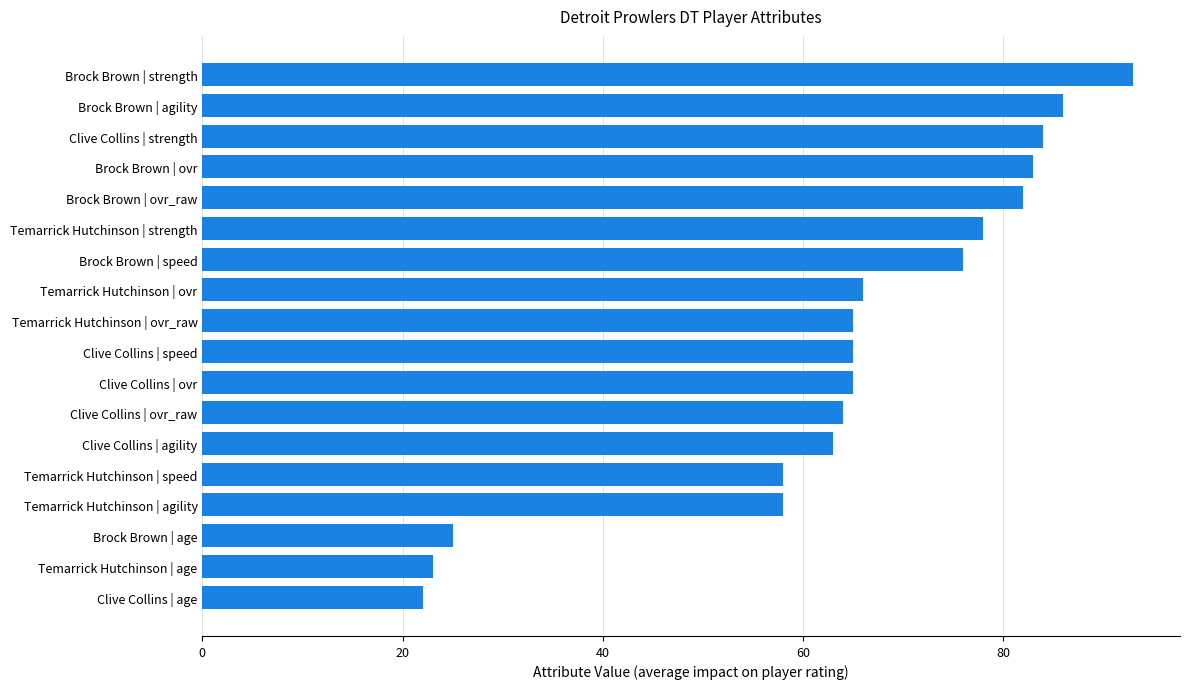

What position from the top is Clive Collins | strength?

3